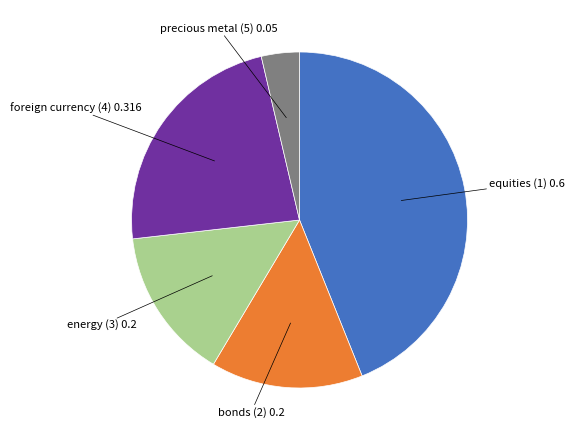

Which category has the biggest portion of the pie?

equities (1)